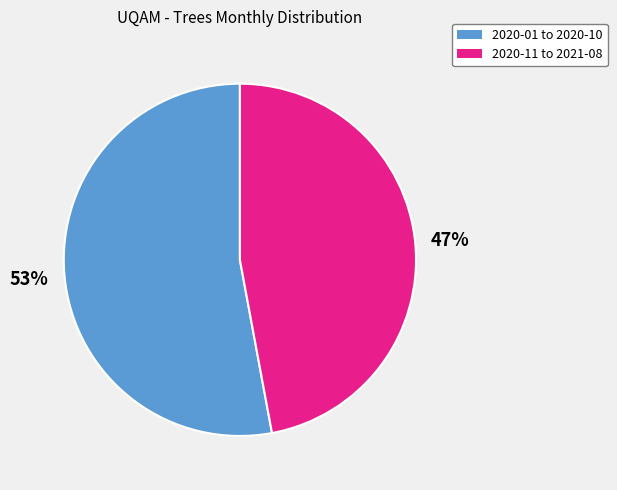

True or false: 47% accounts for 56% of the total.

False